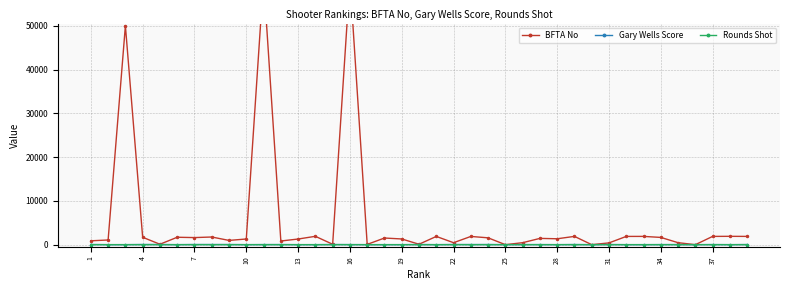

True or false: Gary Wells Score has more than 0 points higher than both neighbors.

True